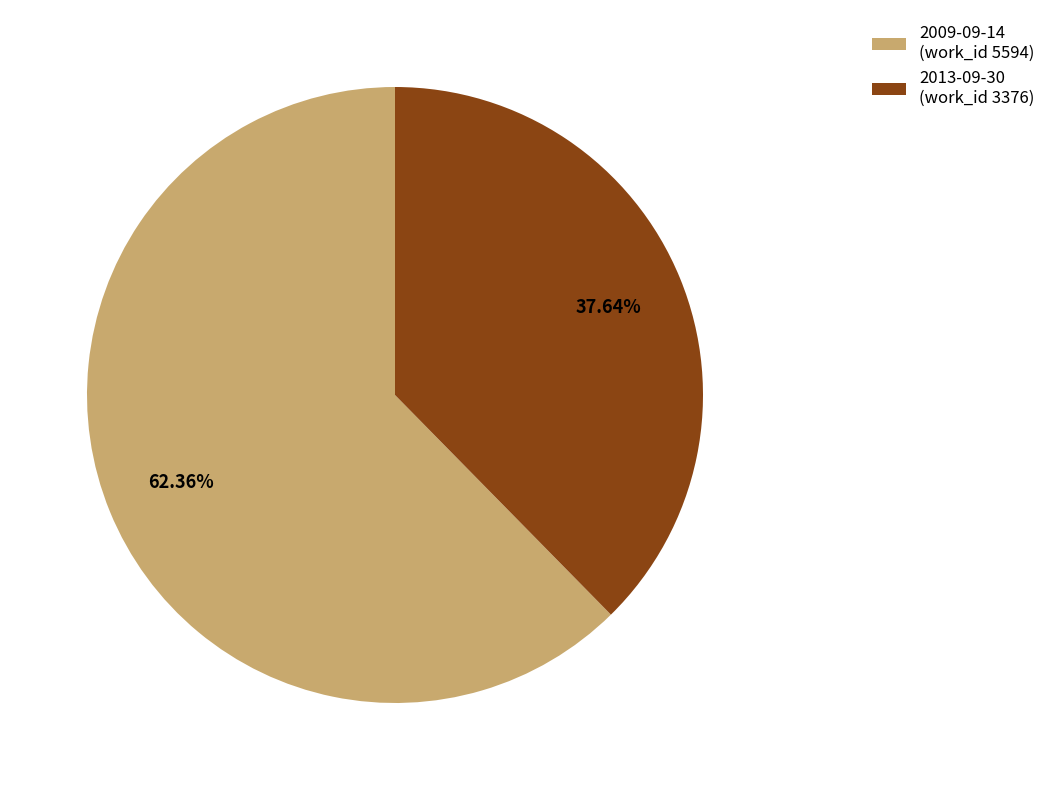

To the nearest percent, what is the combined percentage of 2013-09-30 and 2009-09-14?

100%